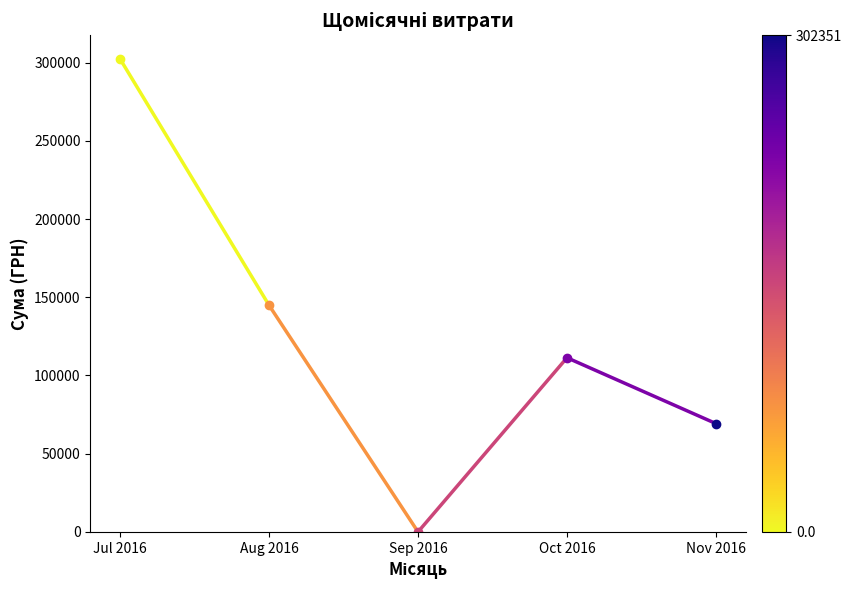

What is the label of the 1st point from the left?

Jul 2016